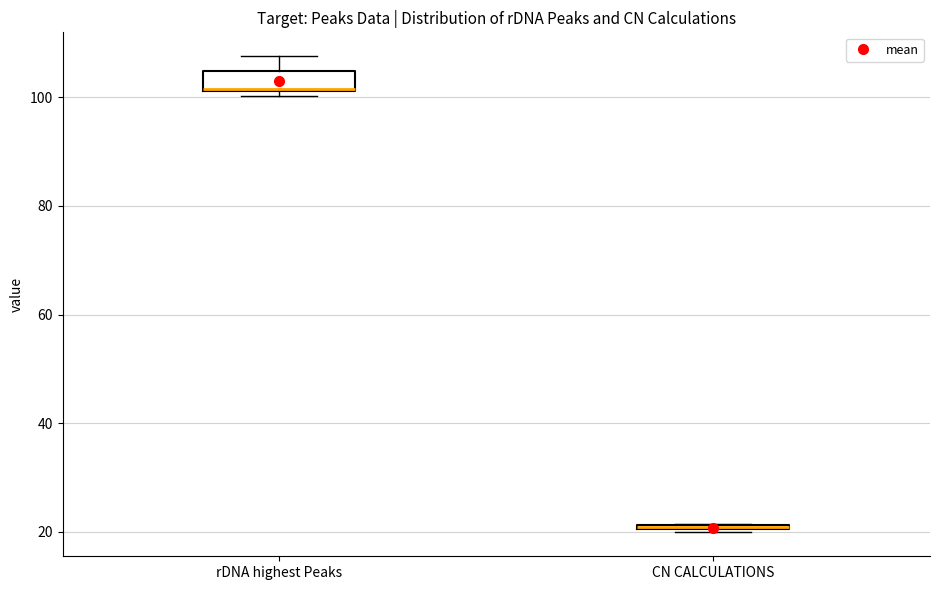

Where is the upper edge of the box for CN CALCULATIONS on the y-axis? The values are not printed on the chart, so give them approximately, as read against the axis.

22